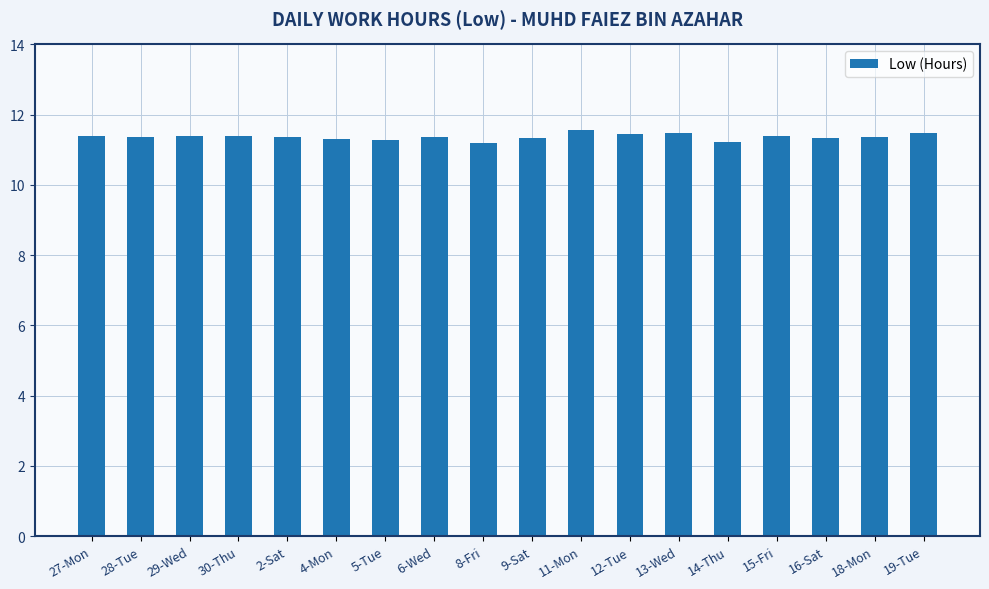

What is the value of the 11th bar from the left?

11.6